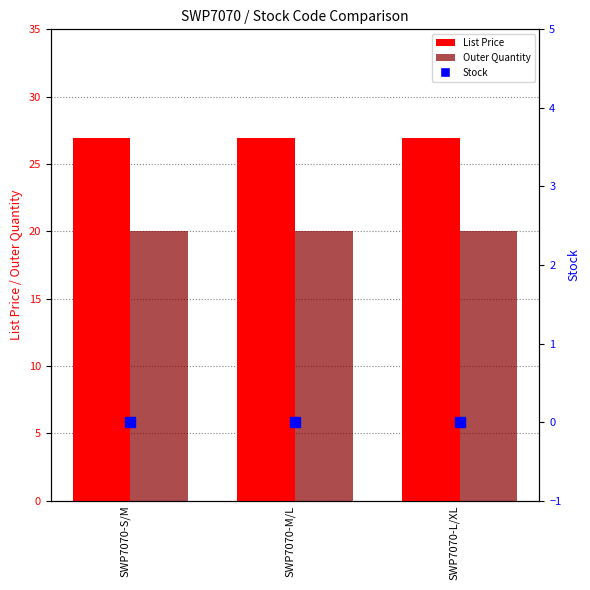

How many distinct data groups are displayed?

3